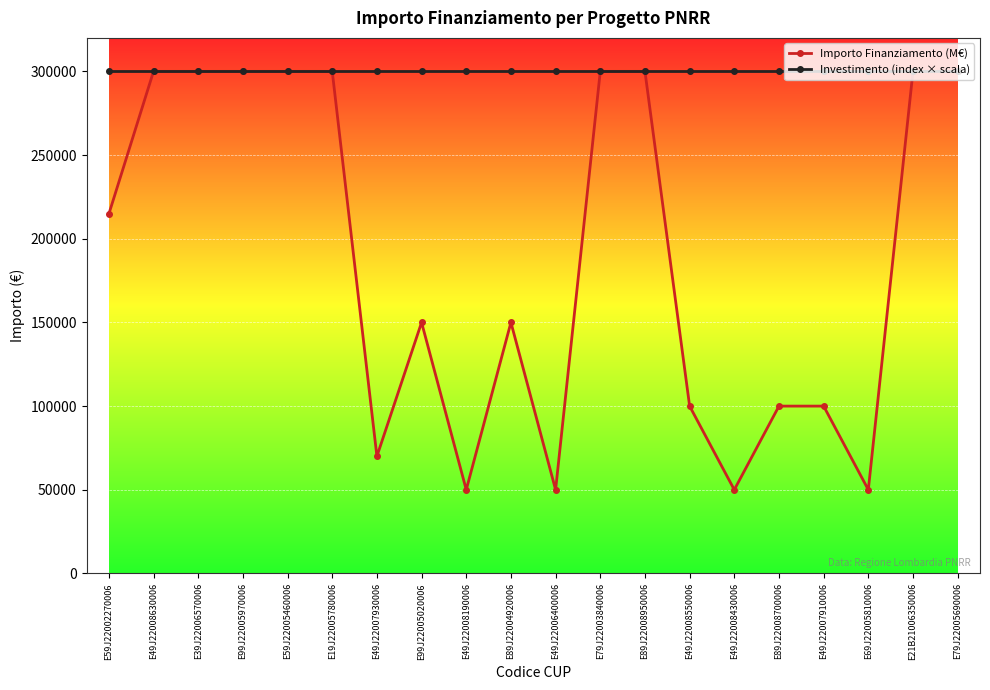

Is it true that Importo Finanziamento (M€) equals 22536 at E89J22008700006?

False